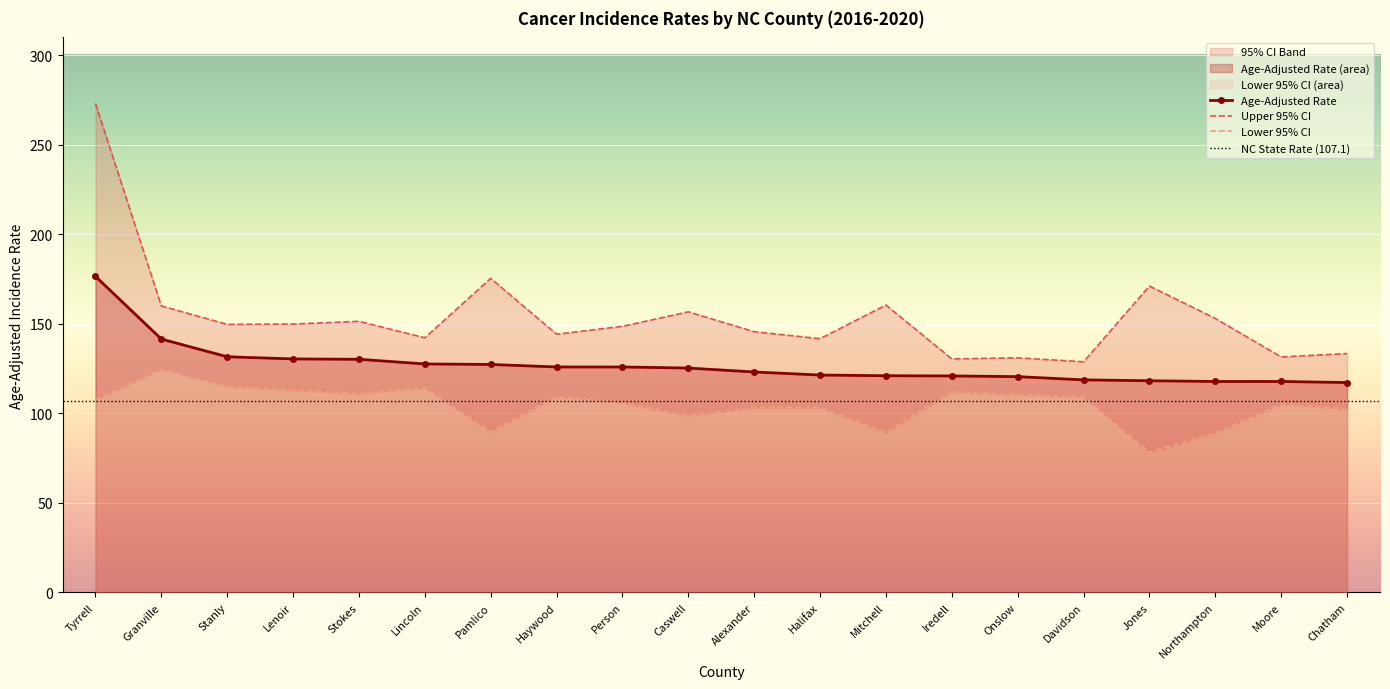

Reading left to right, transcribe all the data shown in this chart.

Age-Adjusted Rate: Tyrrell=176.5	Granville=141.5	Stanly=131.6	Lenoir=130.4	Stokes=130.2	Lincoln=127.6	Pamlico=127.3	Haywood=125.9	Person=125.9	Caswell=125.3	Alexander=123.1	Halifax=121.4	Mitchell=121.0	Iredell=120.9	Onslow=120.5	Davidson=118.7	Jones=118.2	Northampton=117.8	Moore=117.8	Chatham=117.2
Lower 95% CI: Tyrrell=107.5	Granville=124.6	Stanly=115.1	Lenoir=112.9	Stokes=111.2	Lincoln=114.2	Pamlico=89.7	Haywood=109.4	Person=105.8	Caswell=98.7	Alexander=103.2	Halifax=103.2	Mitchell=89.3	Iredell=112.0	Onslow=110.5	Davidson=109.2	Jones=78.2	Northampton=89.0	Moore=105.2	Chatham=102.5
Upper 95% CI: Tyrrell=273.1	Granville=160.0	Stanly=149.7	Lenoir=149.9	Stokes=151.4	Lincoln=142.2	Pamlico=175.4	Haywood=144.2	Person=148.6	Caswell=156.7	Alexander=145.6	Halifax=141.7	Mitchell=160.5	Iredell=130.4	Onslow=131.0	Davidson=128.8	Jones=171.1	Northampton=153.0	Moore=131.5	Chatham=133.4